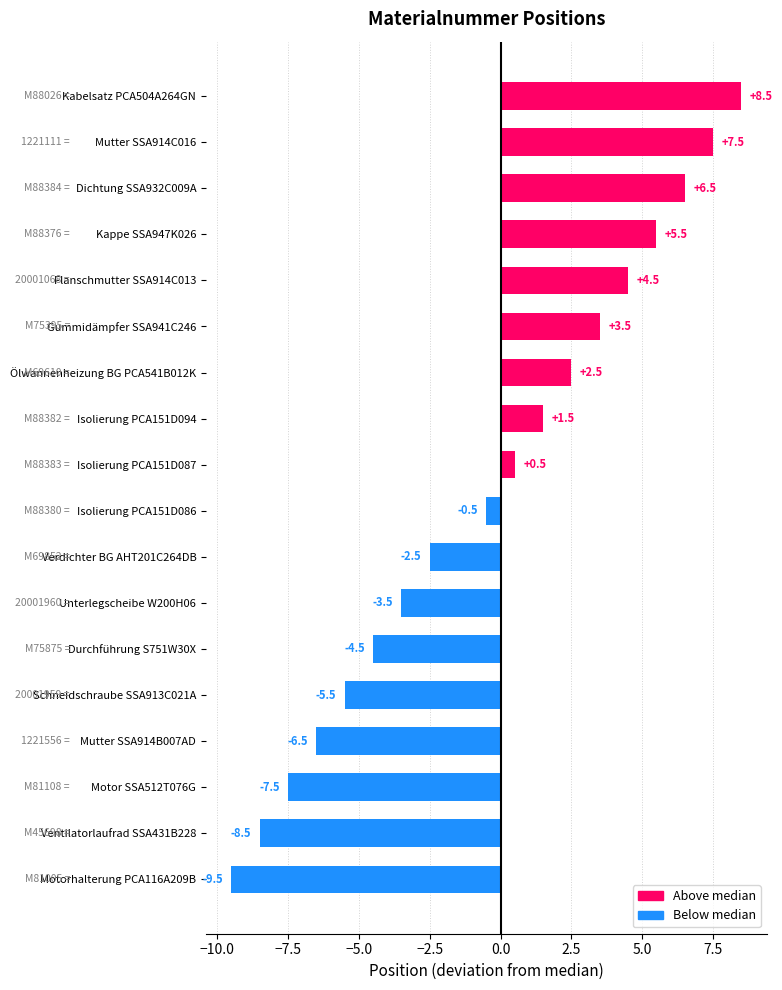

True or false: the data shows -0.7 at Verdichter BG AHT201C264DB.

False